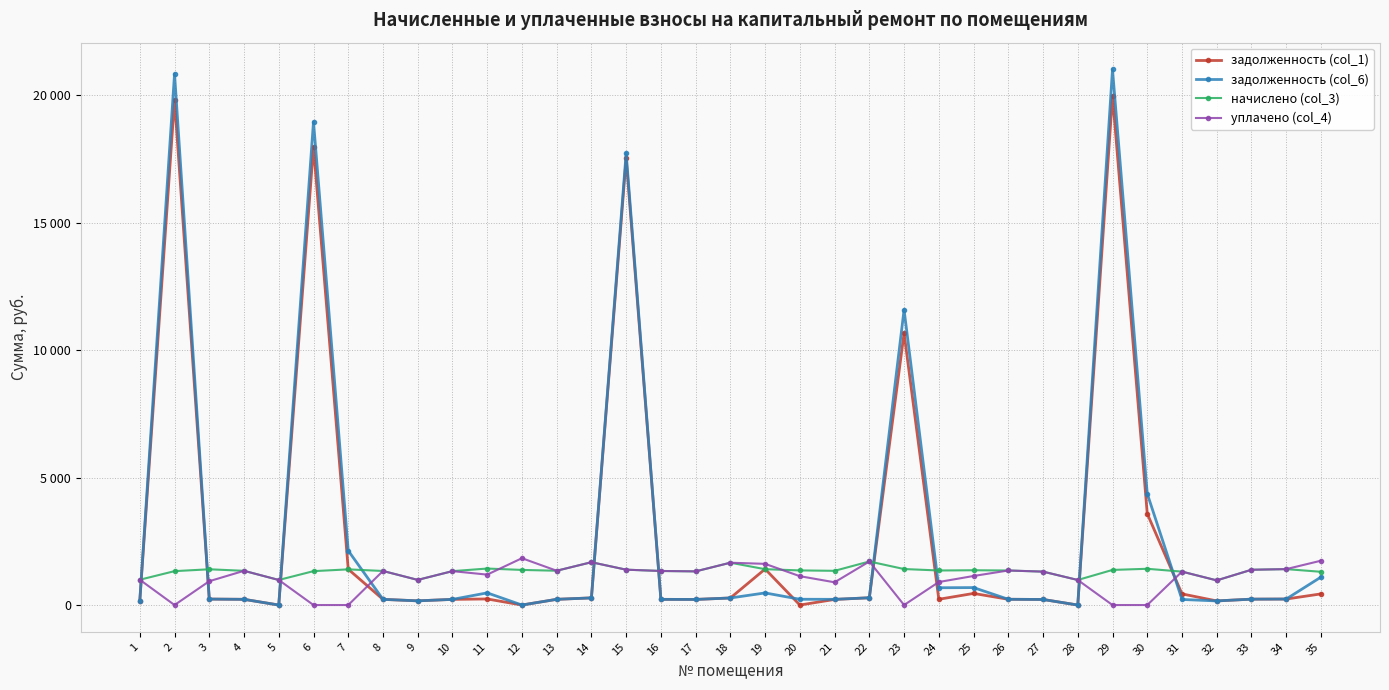

What are all the series names shown in the legend?

задолженность (col_1), задолженность (col_6), начислено (col_3), уплачено (col_4)